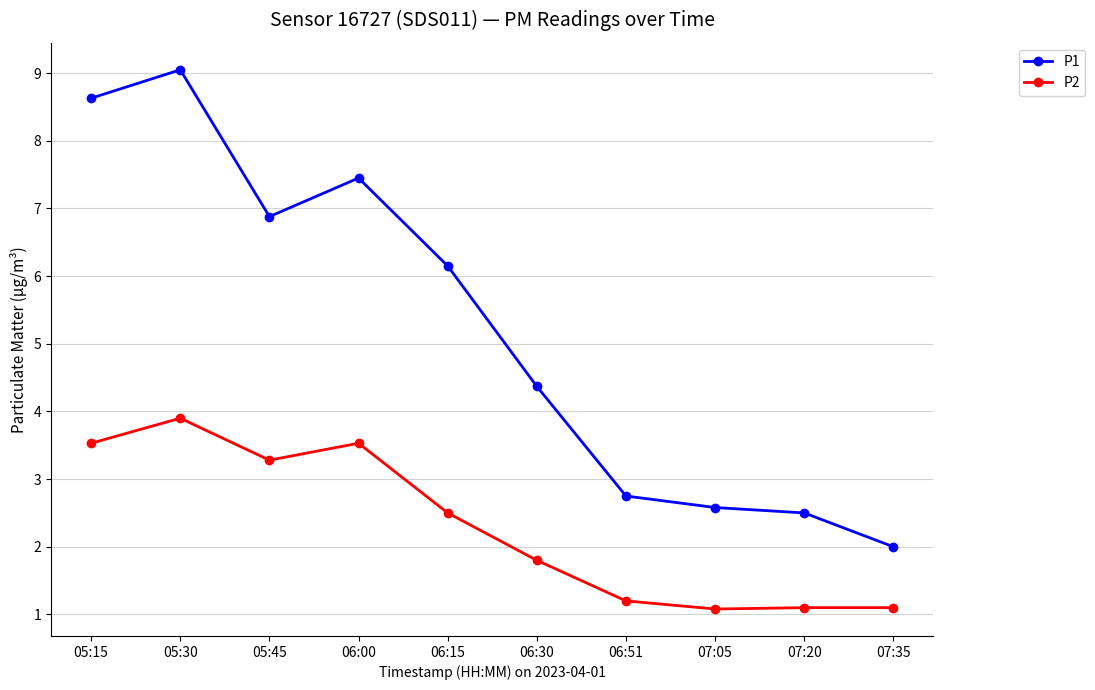

At which category is the sum across all series the highest?

05:30